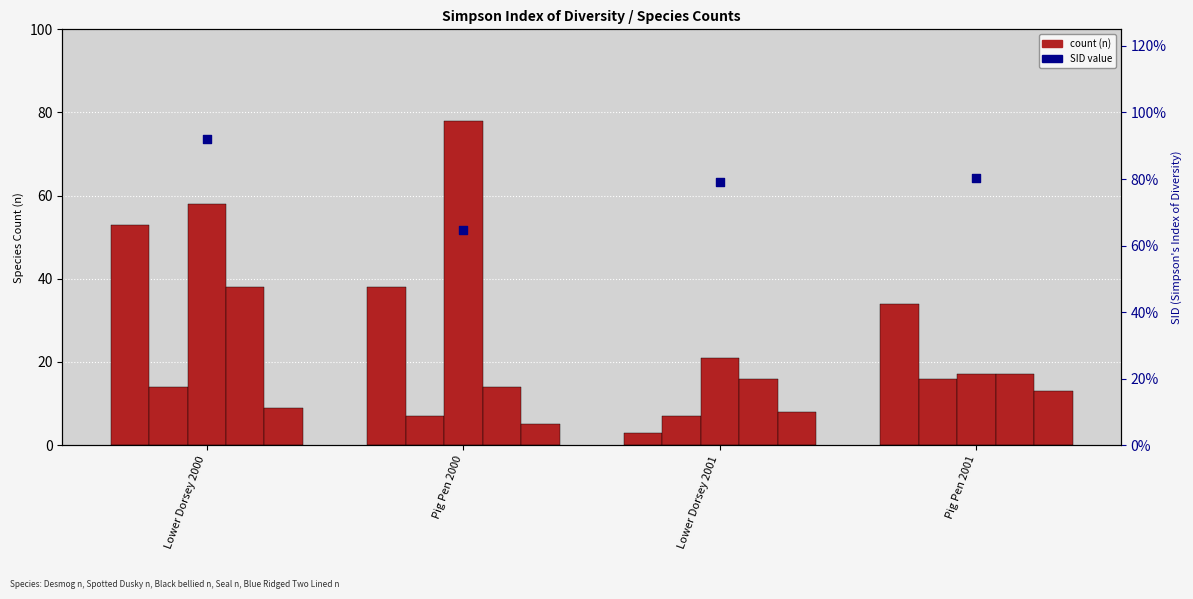

At which category is the sum across all series the highest?

Lower Dorsey 2000